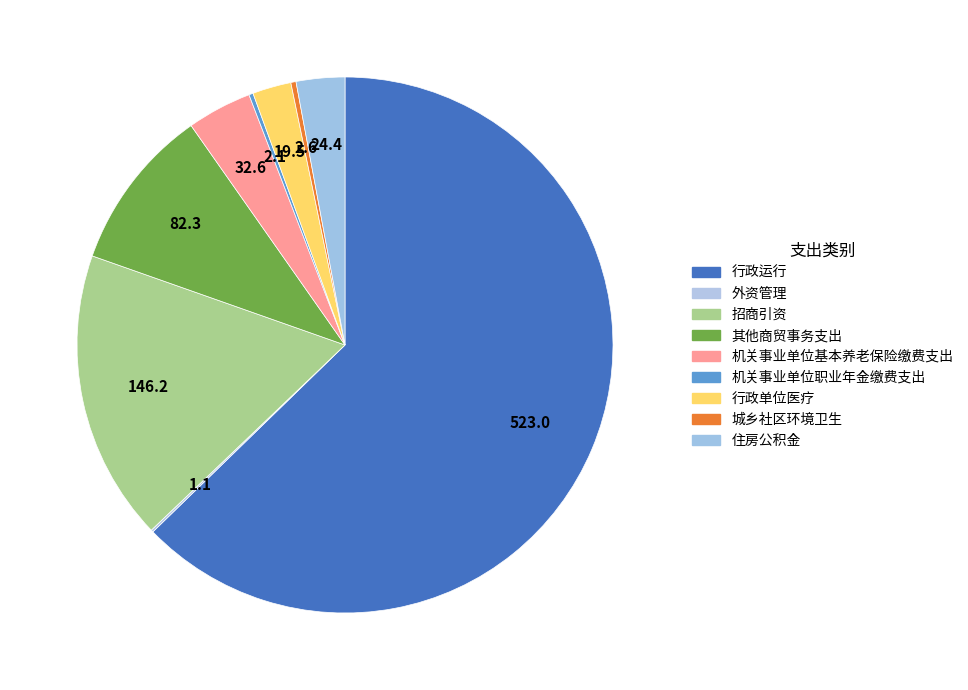

Does any single category account for the majority?

Yes